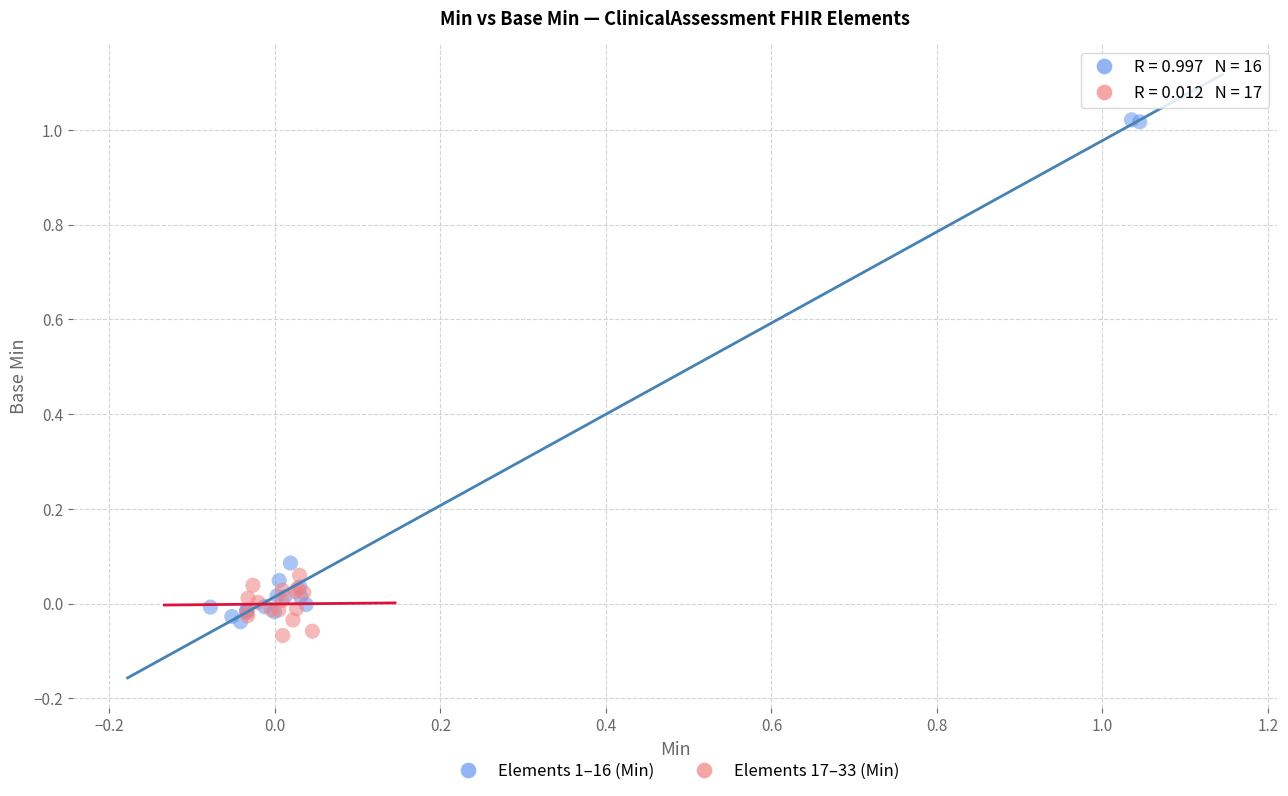

Which series has the widest spread of Y values?

Elements 1–16 (Min)